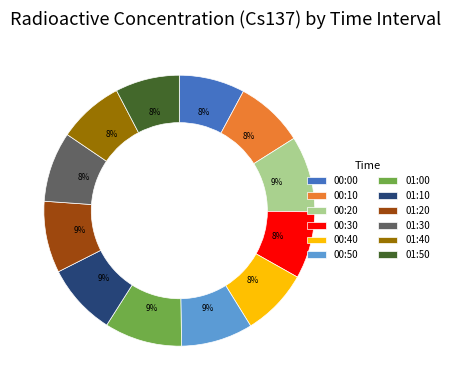

How many segments does this pie chart have?

12